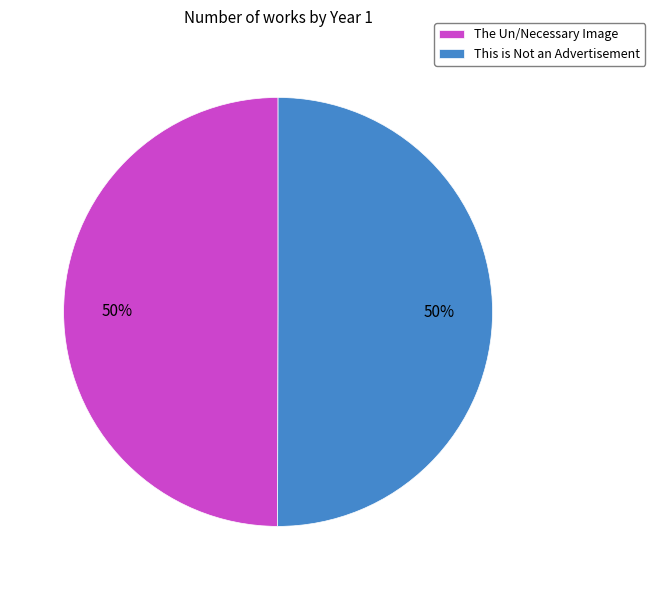

To the nearest percent, what portion does The Un/Necessary Image represent?

50%